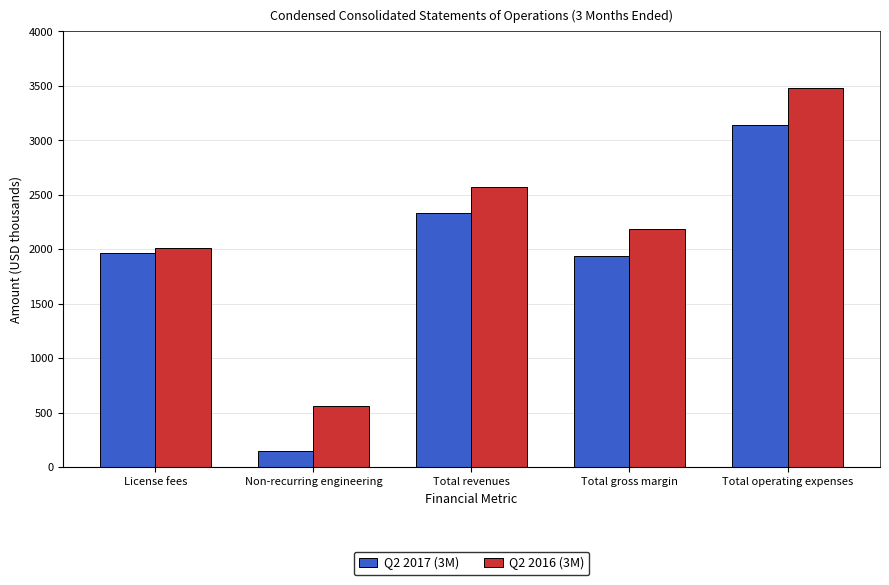

At which label does Q2 2017 (3M) reach its minimum?

Non-recurring engineering